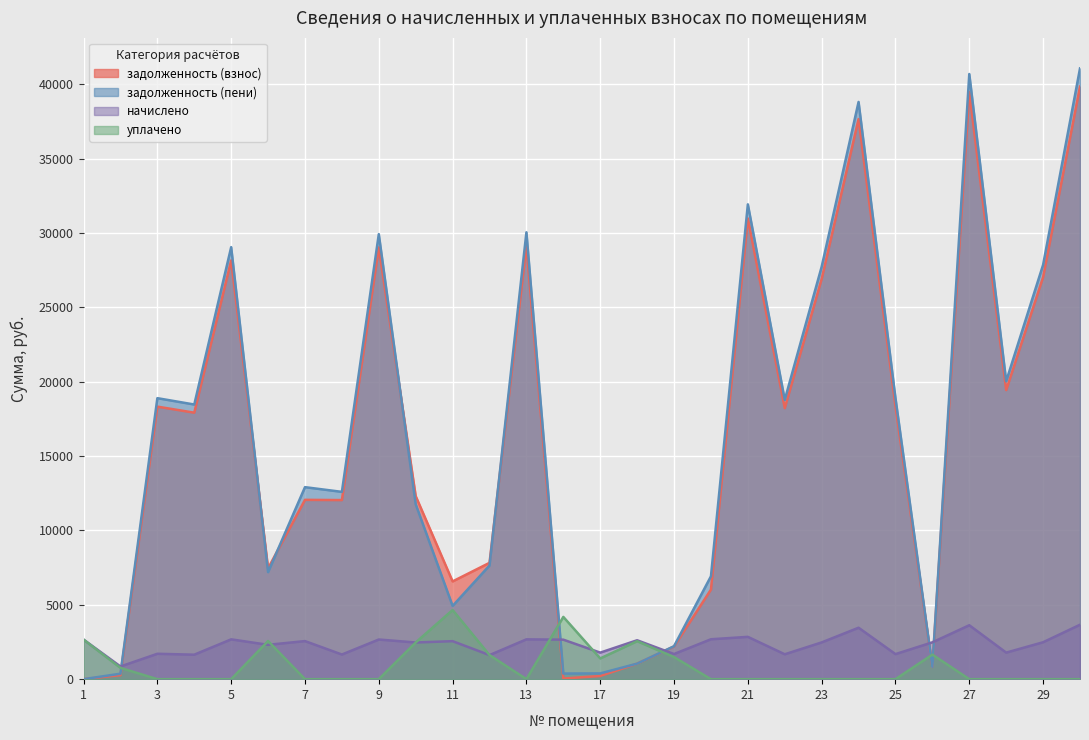

The value of задолженность (взнос) at 28 is 19441.9. True or false?

True